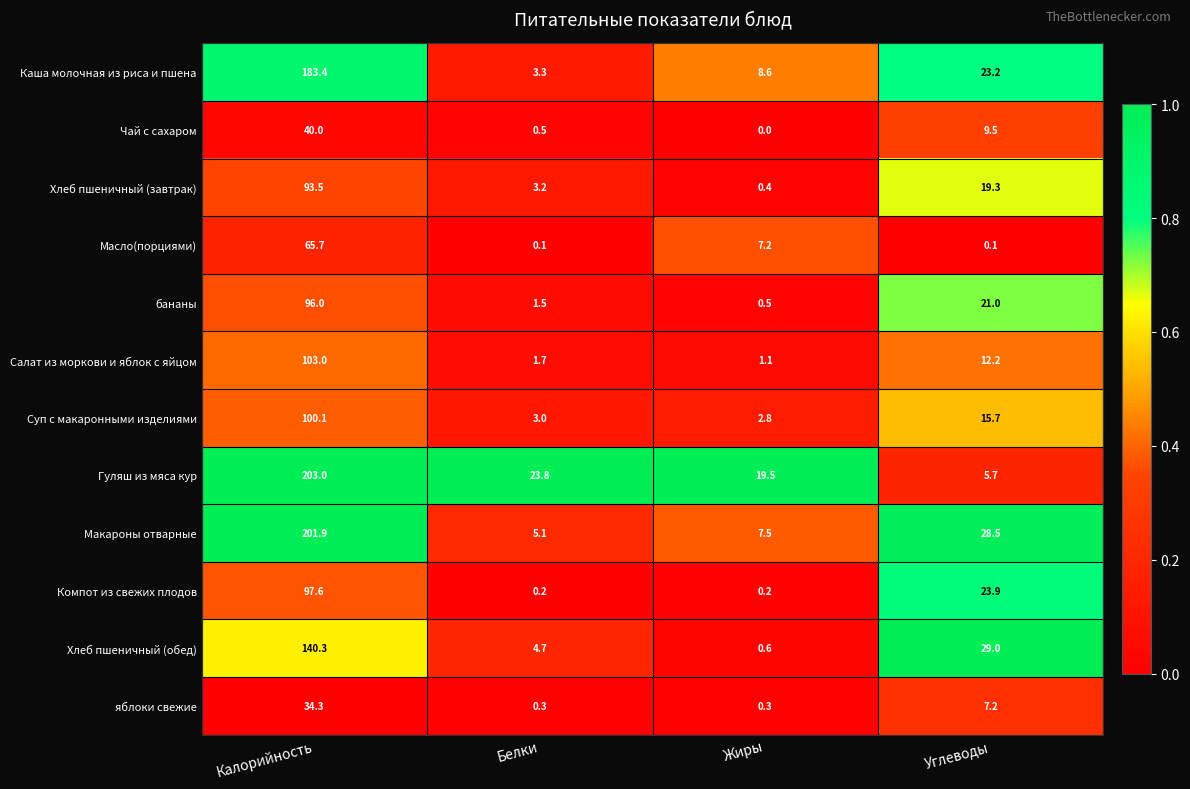

Is the value of Чай с сахаром at Жиры greater than the value of Хлеб пшеничный (завтрак) at Белки?

No